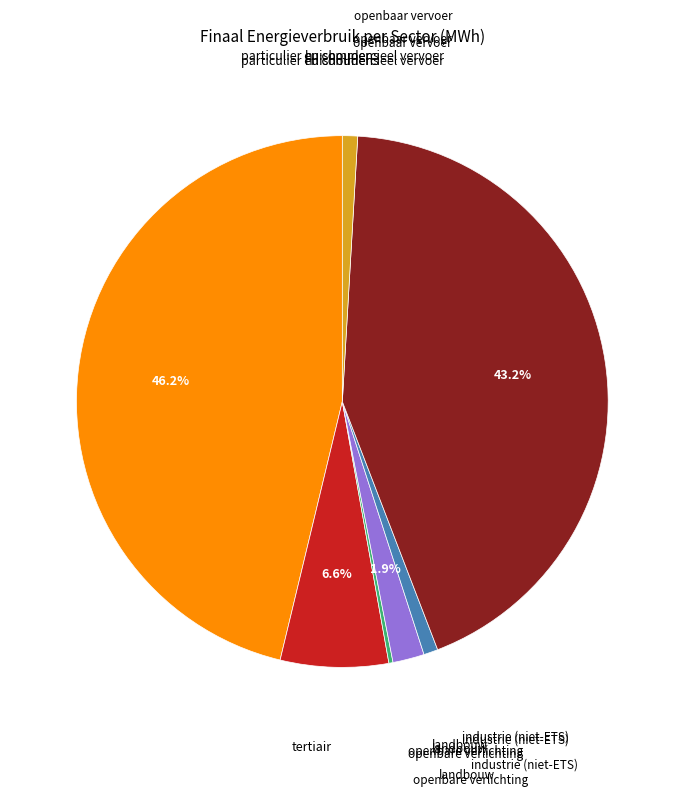

Does any single category account for the majority?

No